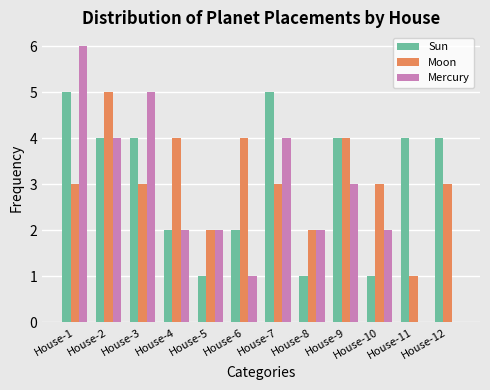

What is the sum of the Sun values at House-5 and House-4?

3